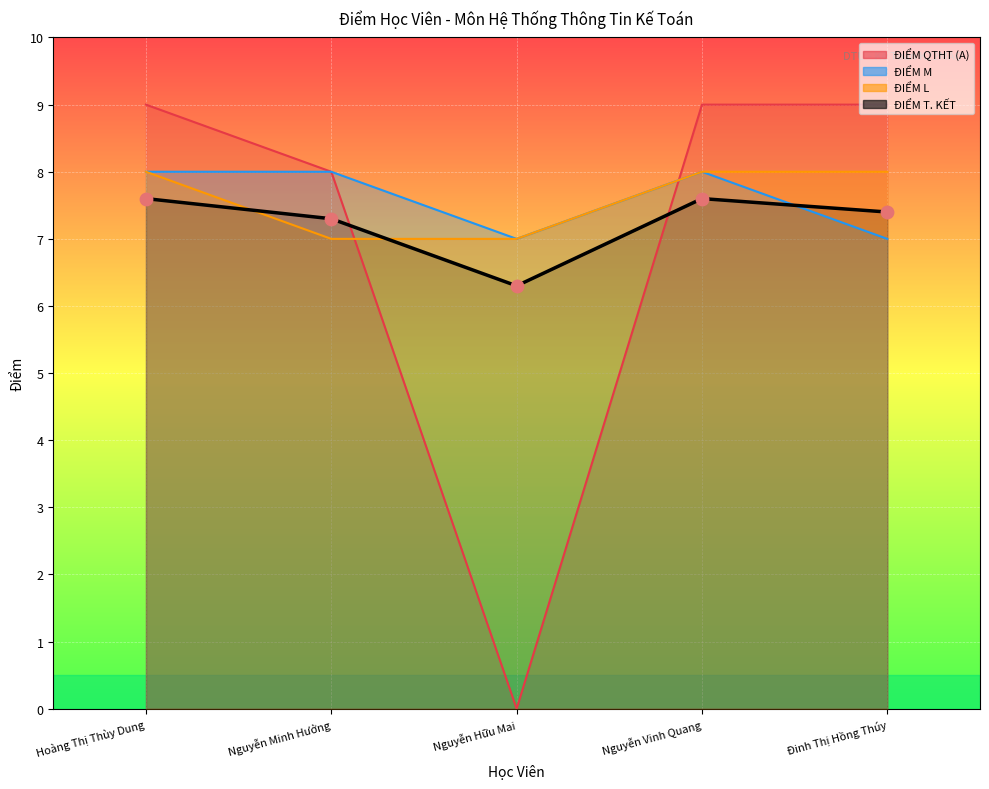

Which series contains the highest Y value?

ĐIỂM QTHT (A)